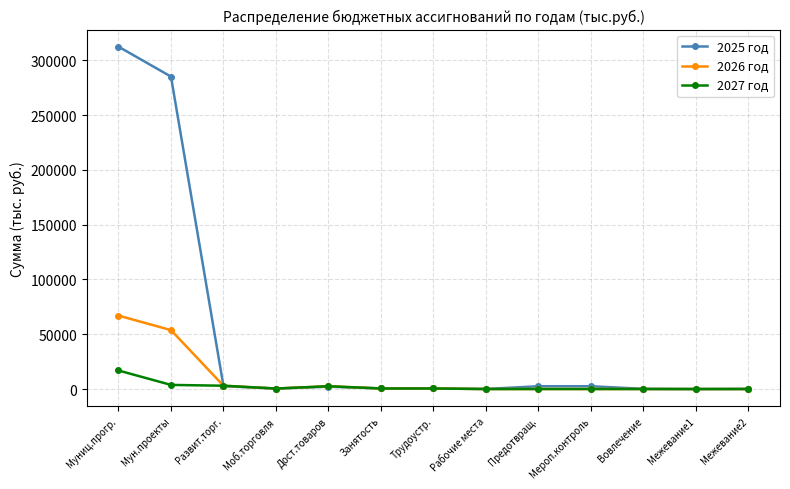

What is the average value of the 2026 год series?

9843.4